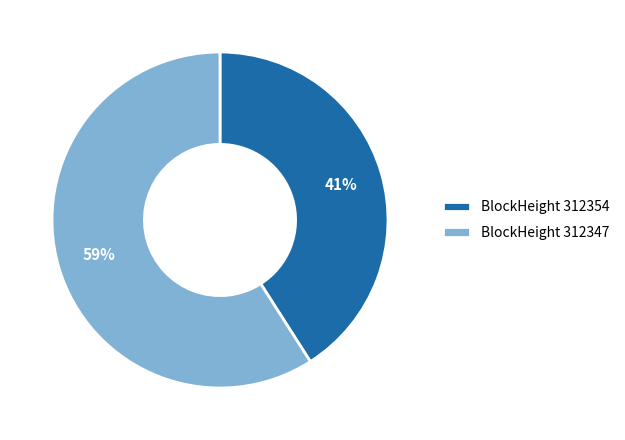

The BlockHeight 312347 slice represents 59% of the pie. True or false?

True